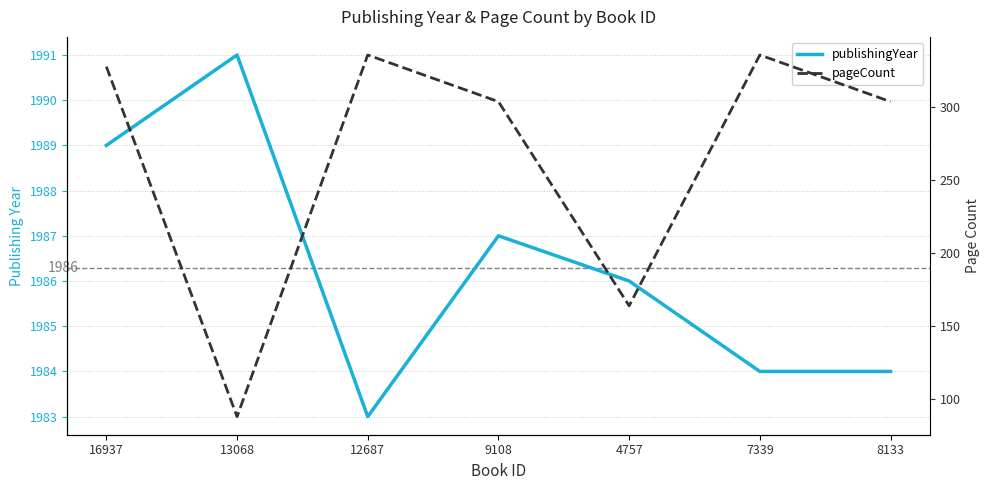

Rank the series by their maximum value, from highest to lowest.

publishingYear, pageCount